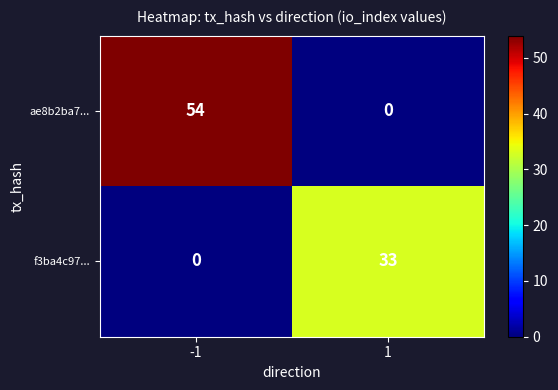

How many data points does each series have?

2